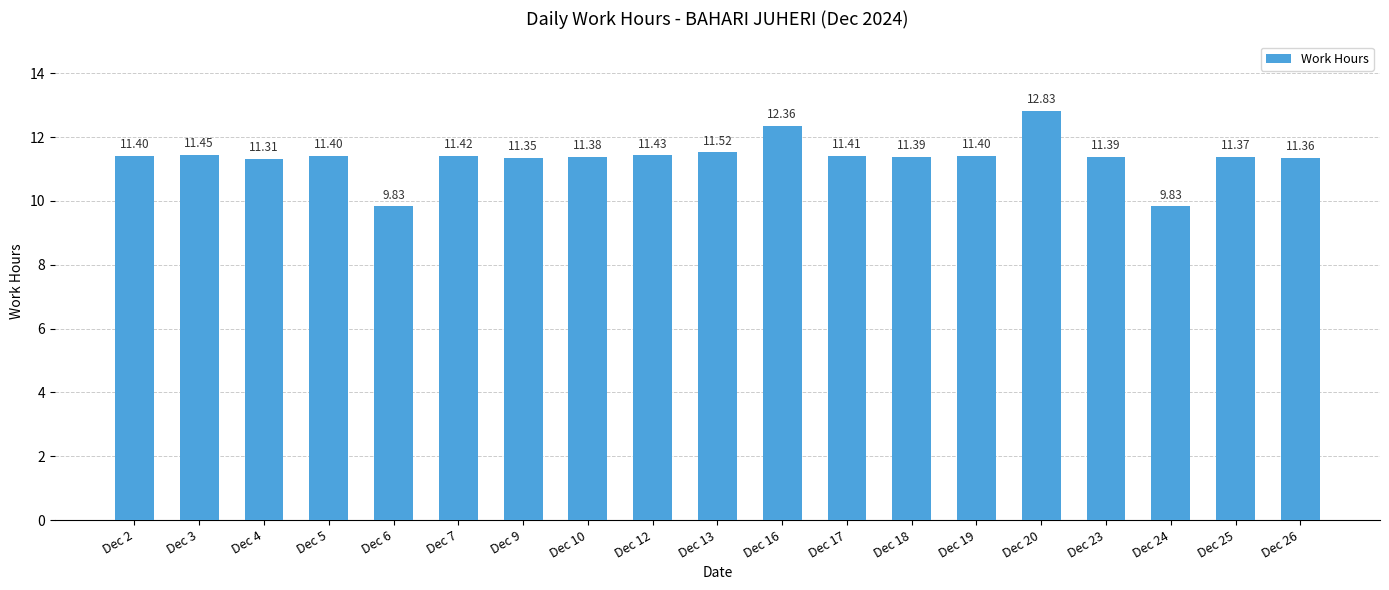

Where does the data first go above 11?

Dec 2